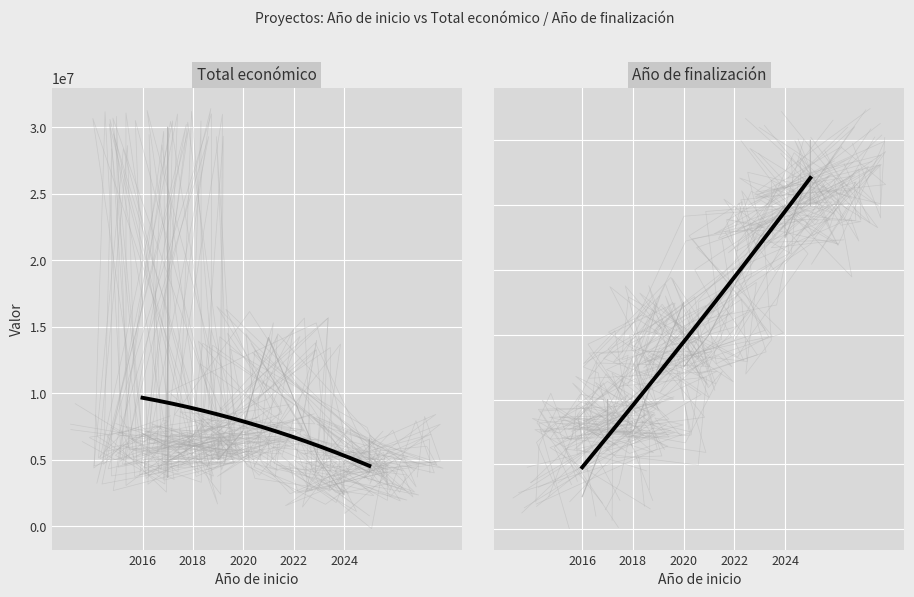

At how many categories does at least one series exceed 25279272?

1